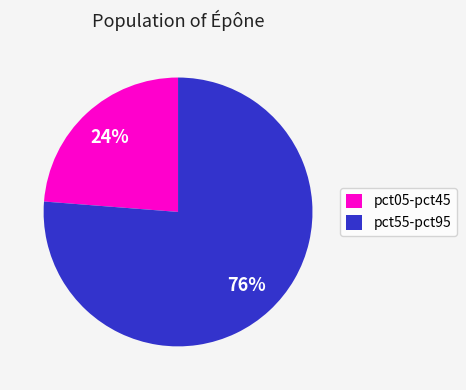

Does any single category account for the majority?

Yes